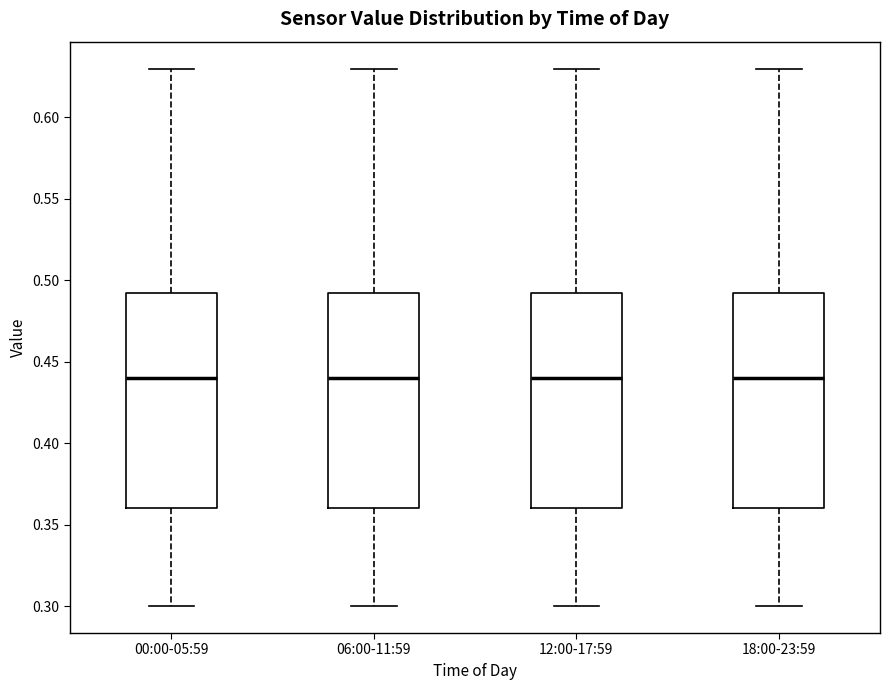

Reading left to right, transcribe this box plot: for each box, give where its median line is, the range the box spans, and where its two whiskers end, as read against the y-axis. The values are not printed on the chart, so give them approximately, as read against the axis.

00:00-05:59: median 0.440, box 0.360 to 0.495, whiskers 0.300 to 0.630
06:00-11:59: median 0.440, box 0.360 to 0.495, whiskers 0.300 to 0.630
12:00-17:59: median 0.440, box 0.360 to 0.495, whiskers 0.300 to 0.630
18:00-23:59: median 0.440, box 0.360 to 0.495, whiskers 0.300 to 0.630